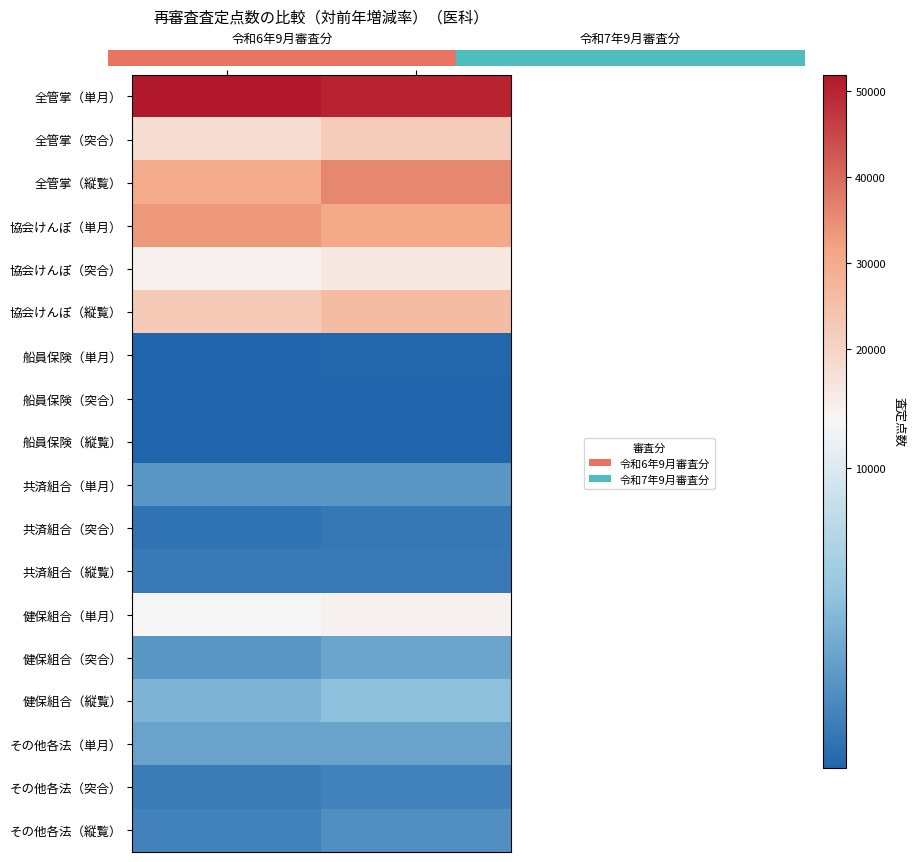

At which category is the sum across all series the highest?

令和7年9月審査分